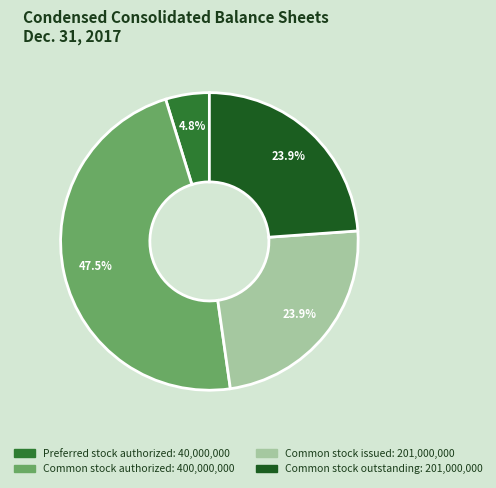

How many segments does this pie chart have?

4